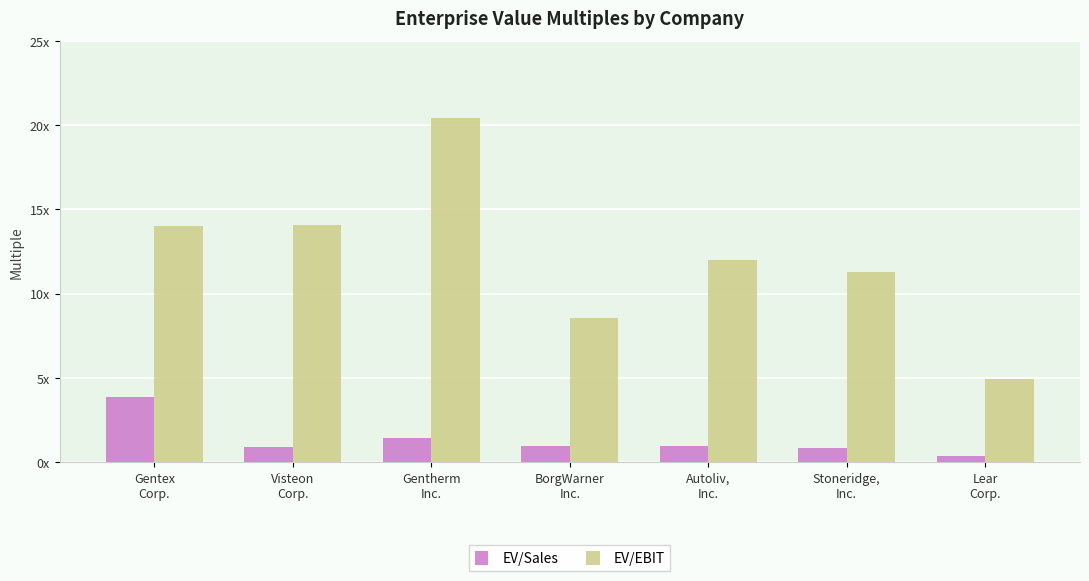

Which series has the widest spread of values?

EV/EBIT